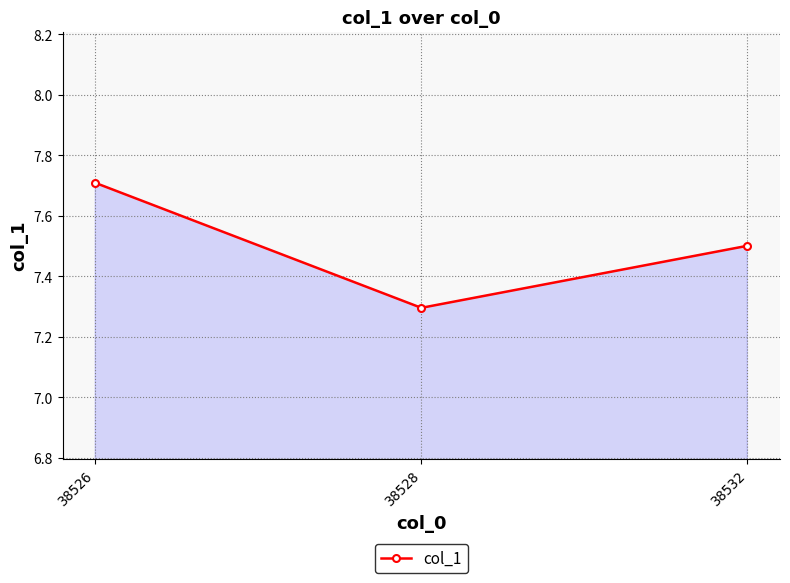

How many lines are shown in the chart?

1